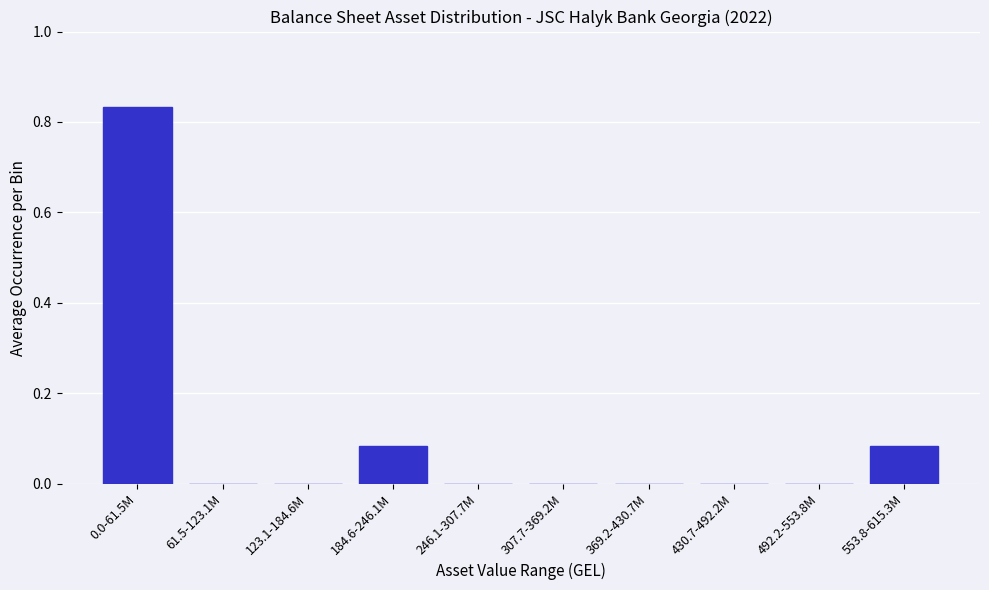

At which category does the chart reach its peak across all series?

0.0-61.5M